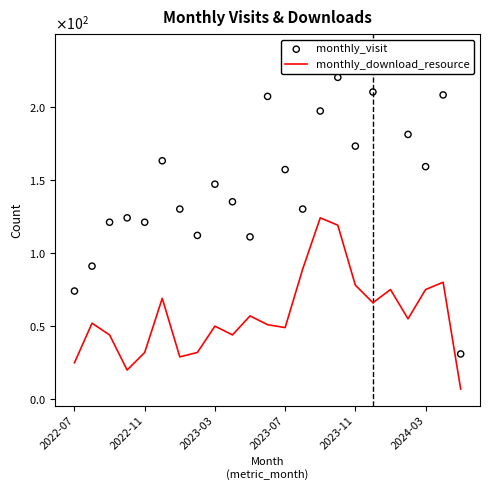

Is the value of monthly_visit at 2023-03 greater than the value of monthly_download_resource at 18?

Yes